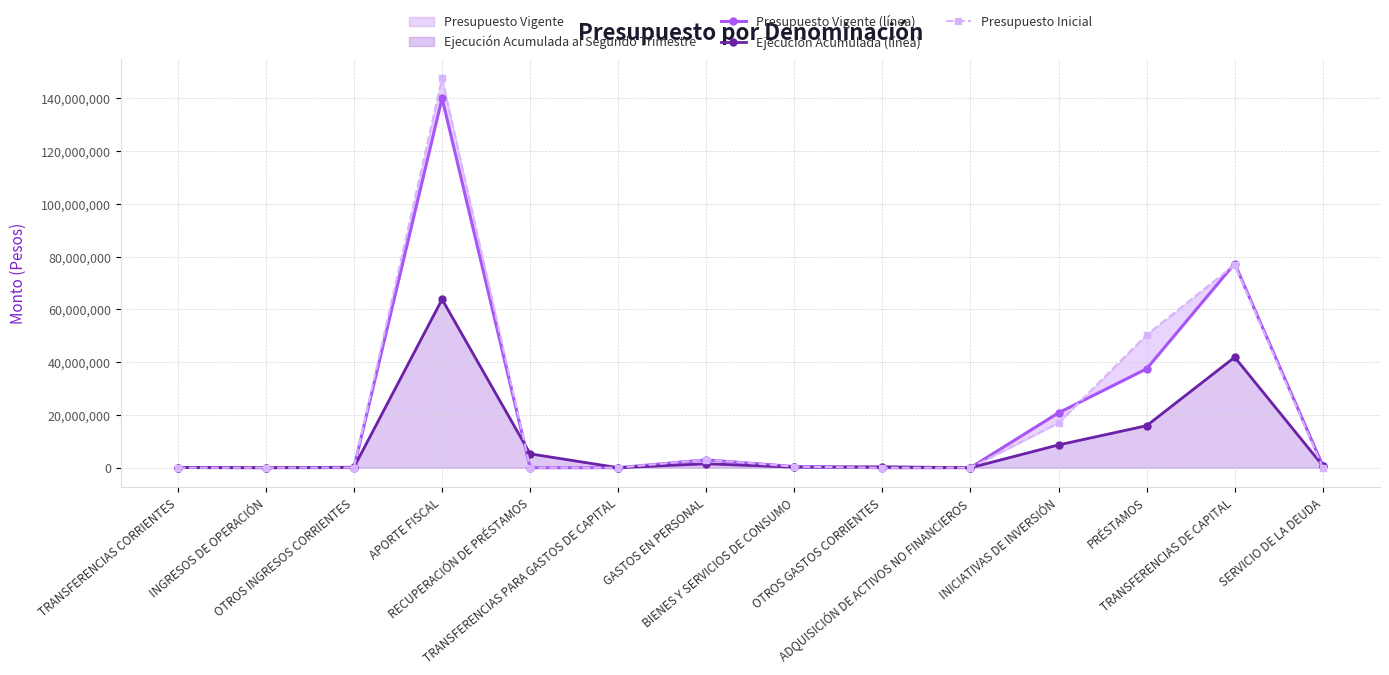

Between TRANSFERENCIAS CORRIENTES and BIENES Y SERVICIOS DE CONSUMO, which series saw the biggest shift?

Presupuesto Inicial